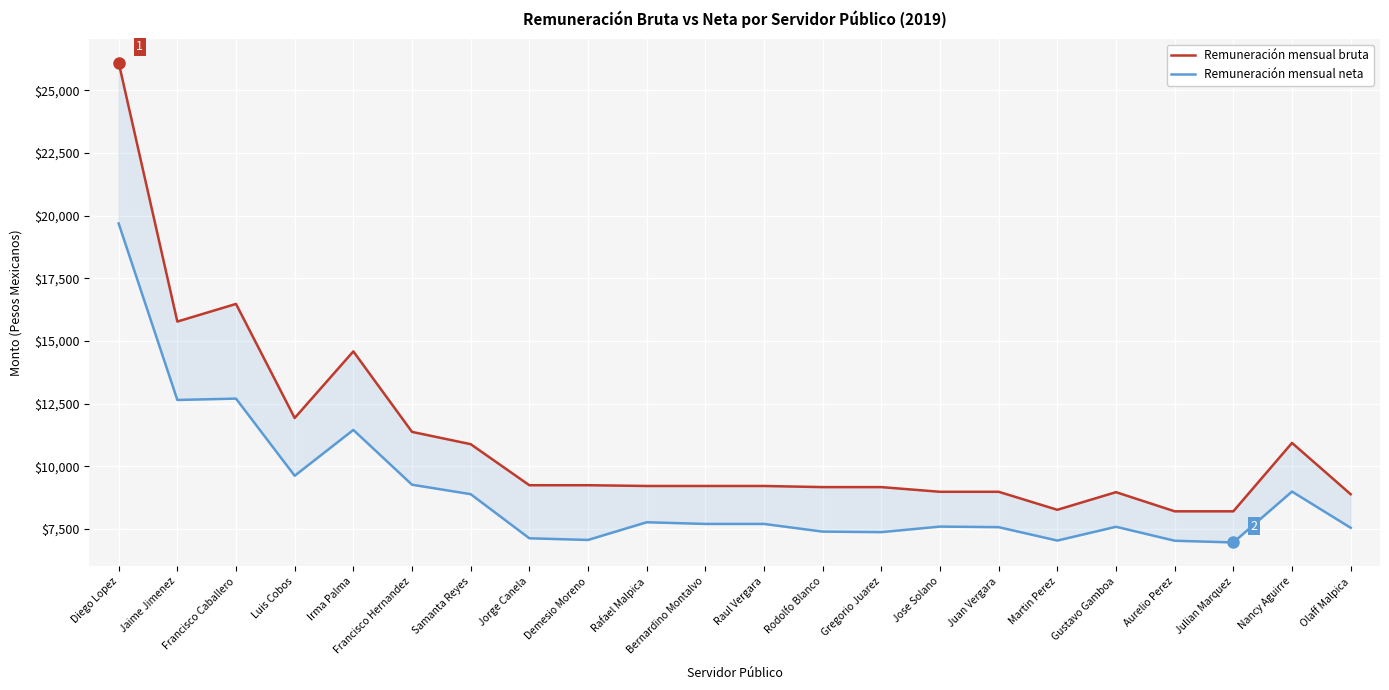

Which series has the largest total across all categories?

Remuneración mensual bruta